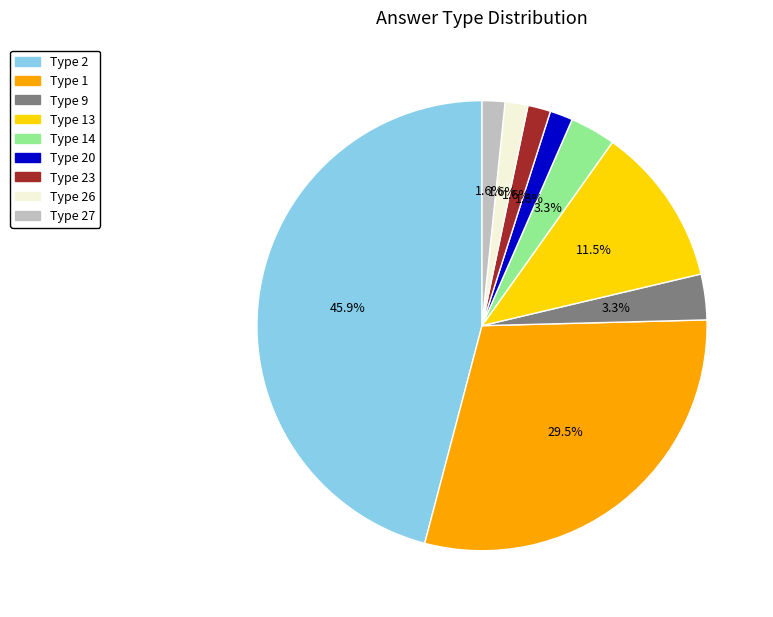

How many slices are in this pie chart?

9